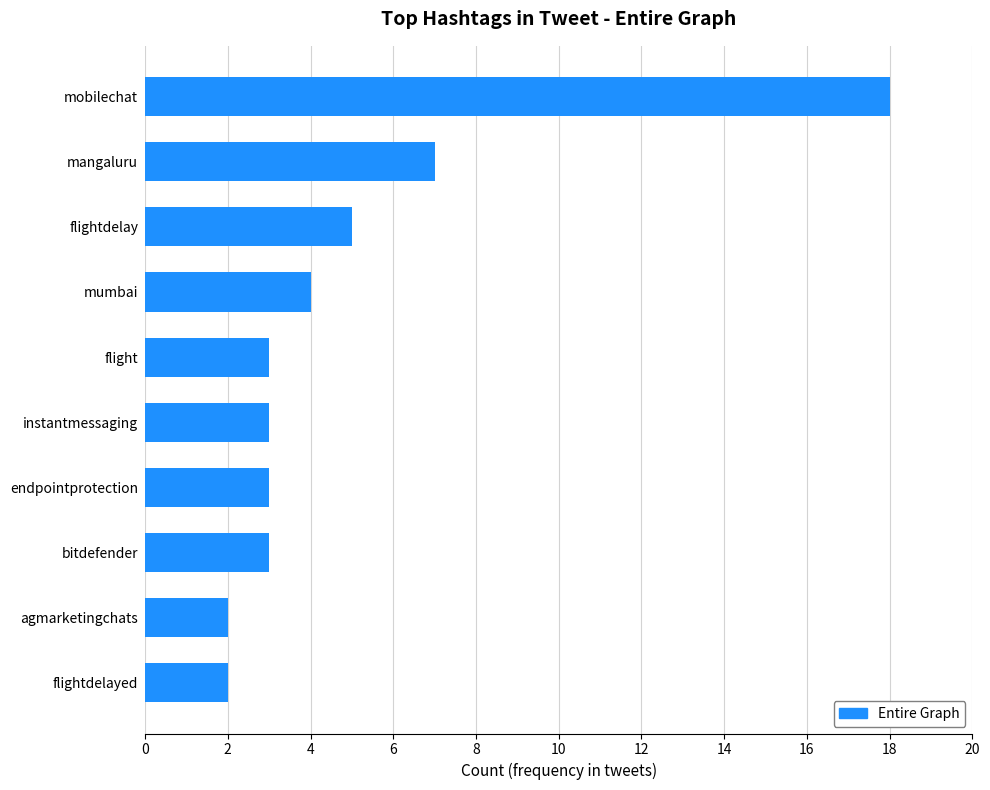

Reading top to bottom, list all the values displayed in this chart.

mobilechat=18	mangaluru=7	flightdelay=5	mumbai=4	flight=3	instantmessaging=3	endpointprotection=3	bitdefender=3	agmarketingchats=2	flightdelayed=2